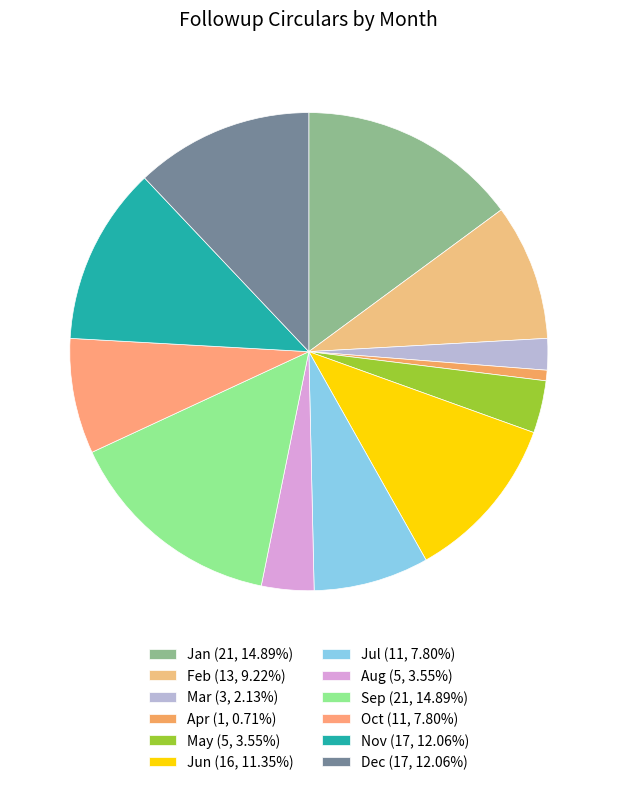

What percentage is the Oct slice, to the nearest percent?

8%